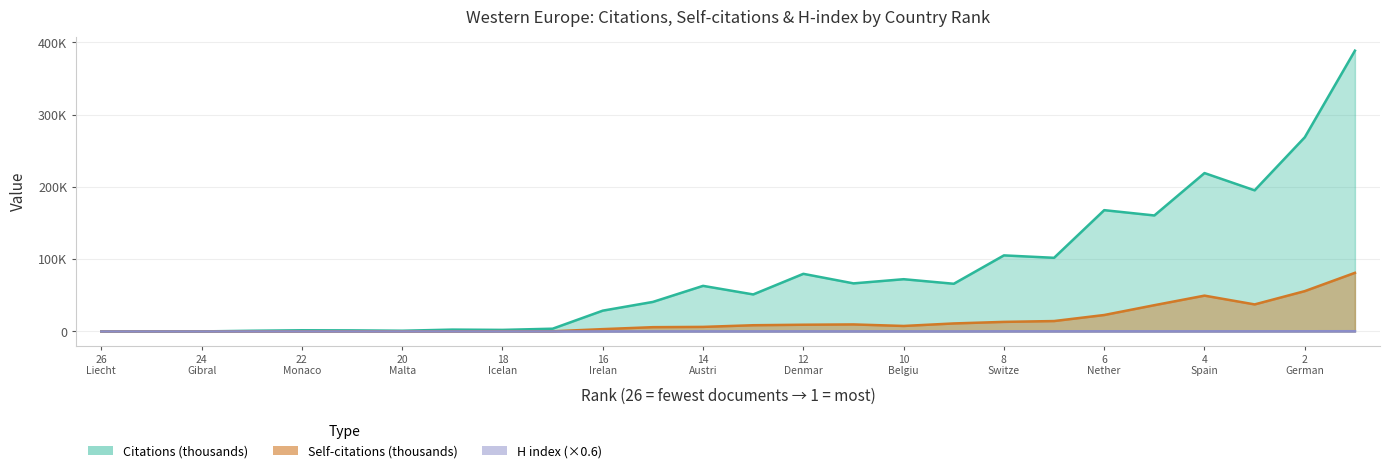

The value of H index at 7 is 0.1. True or false?

False